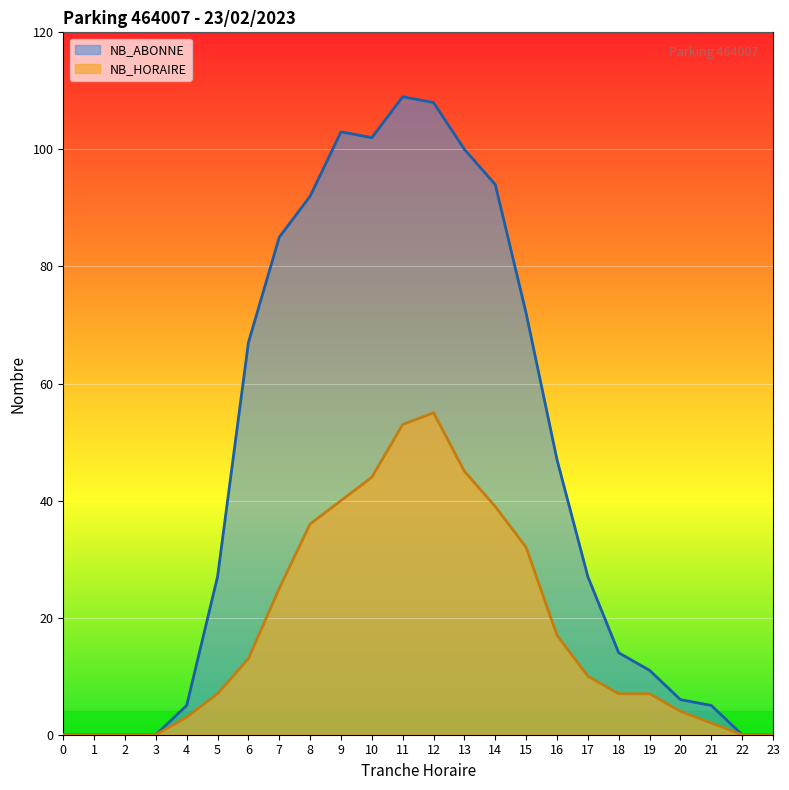

What is the difference between the NB_ABONNE values at 21 and 1?

5